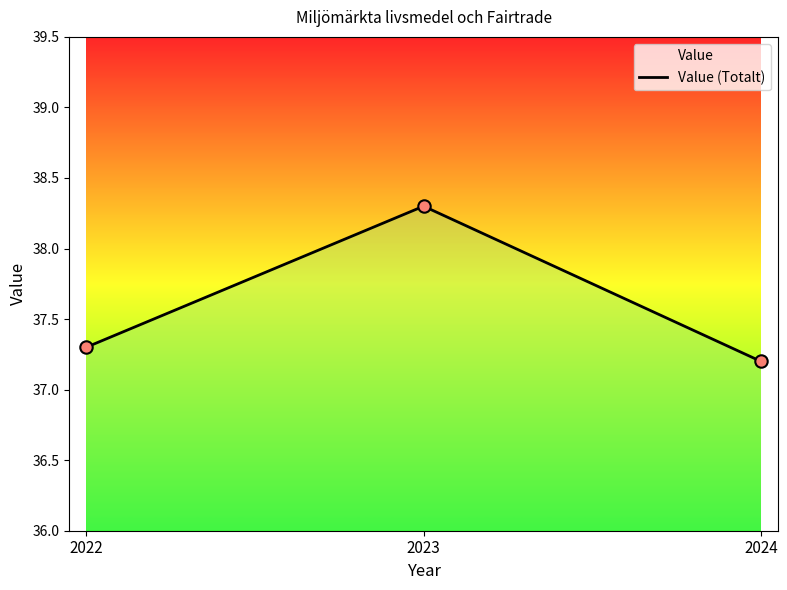

What is the change in value from 2022 to 2023?

+1.0